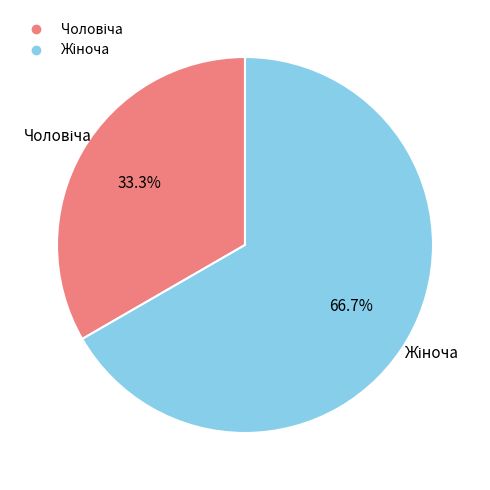

Is there a majority slice in this chart?

Yes